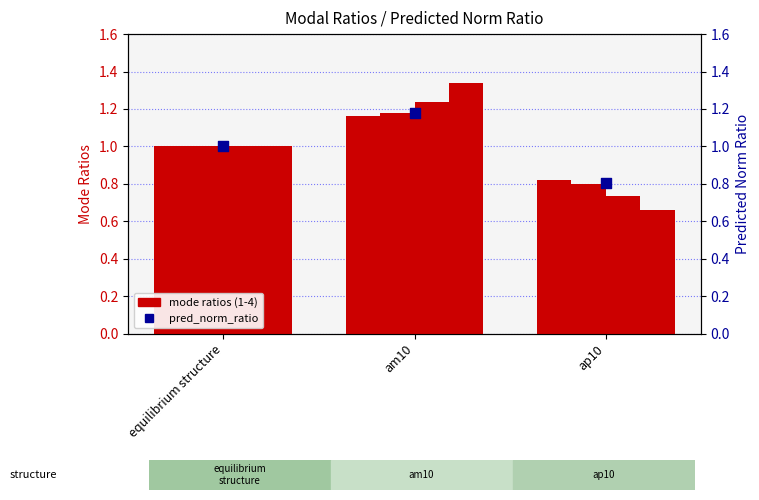

Is the value of pred_norm_ratio at ap10 greater than the value of mode_3_ratio at am10?

No